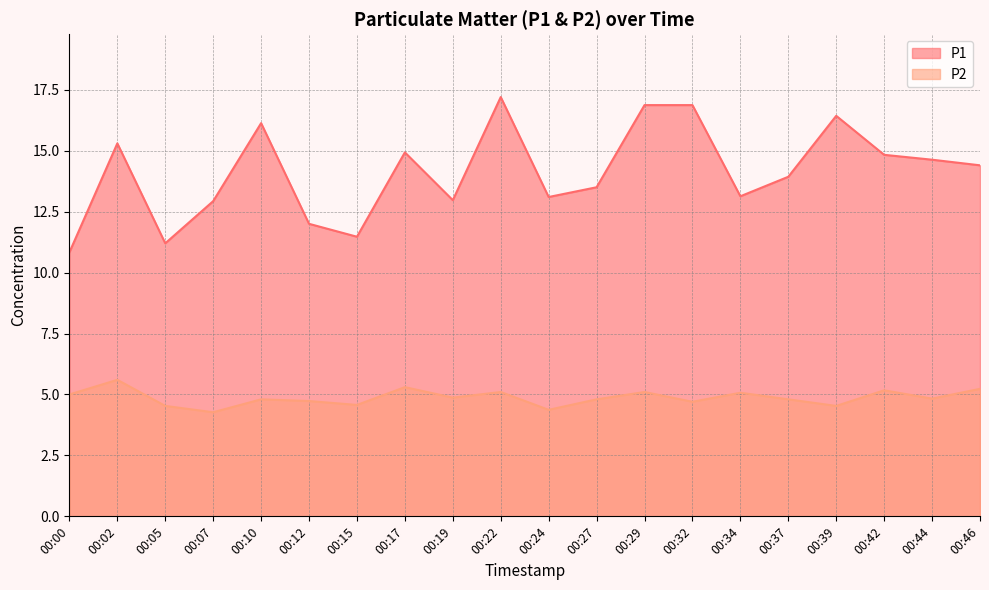

What is the value of the P1 point at the 3rd from the left?

11.2